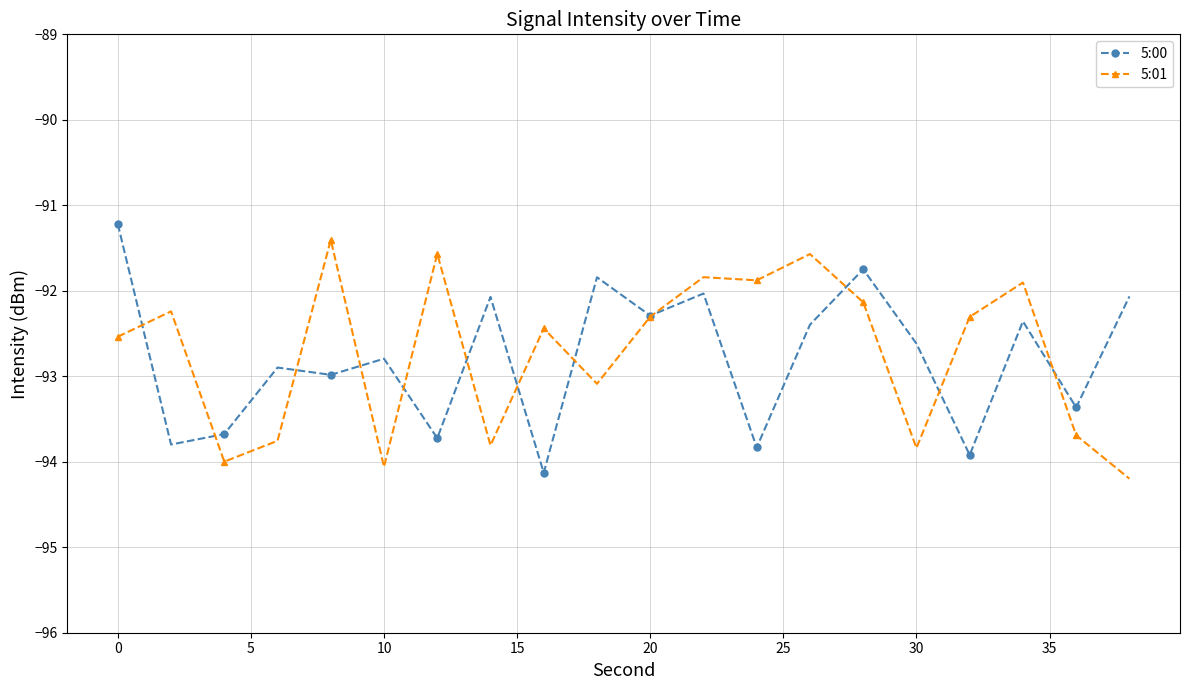

Reading left to right, transcribe all the data shown in this chart.

5:00: -91.2	-93.8	-93.7	-92.9	-93.0	-92.8	-93.7	-92.1	-94.1	-91.8	-92.3	-92.0	-93.8	-92.4	-91.7	-92.6	-93.9	-92.4	-93.4	-92.1
5:01: -92.5	-92.2	-94.0	-93.8	-91.4	-94.1	-91.6	-93.8	-92.4	-93.1	-92.3	-91.8	-91.9	-91.6	-92.1	-93.8	-92.3	-91.9	-93.7	-94.2